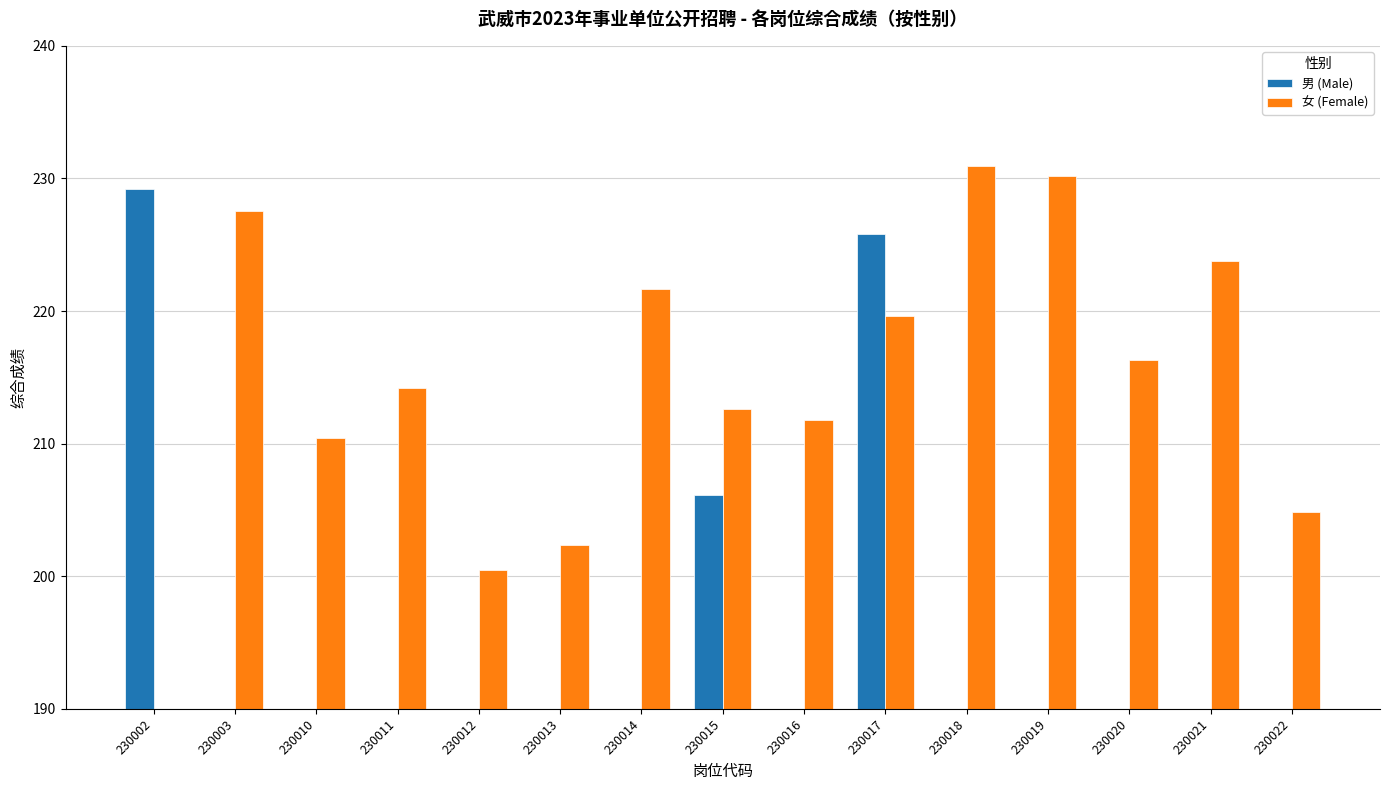

Which series has the largest range (max minus min)?

女 (Female)